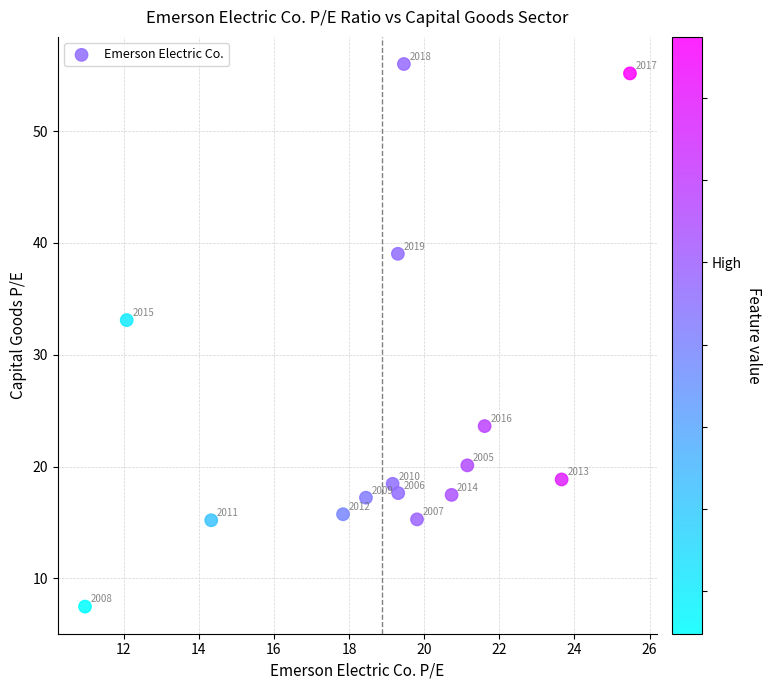

What Y value in the scatter plot is closest to 31?

33.1